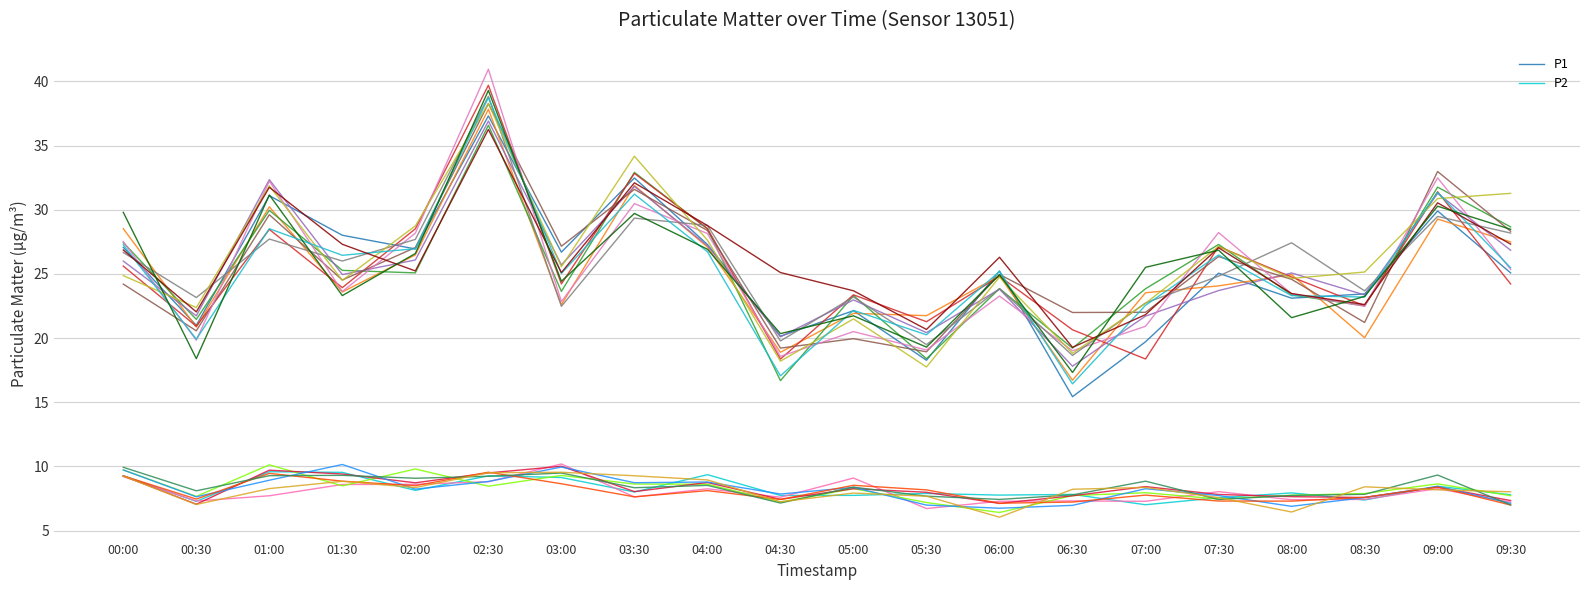

The P2 series shows 11.3 at 09:00. True or false?

False